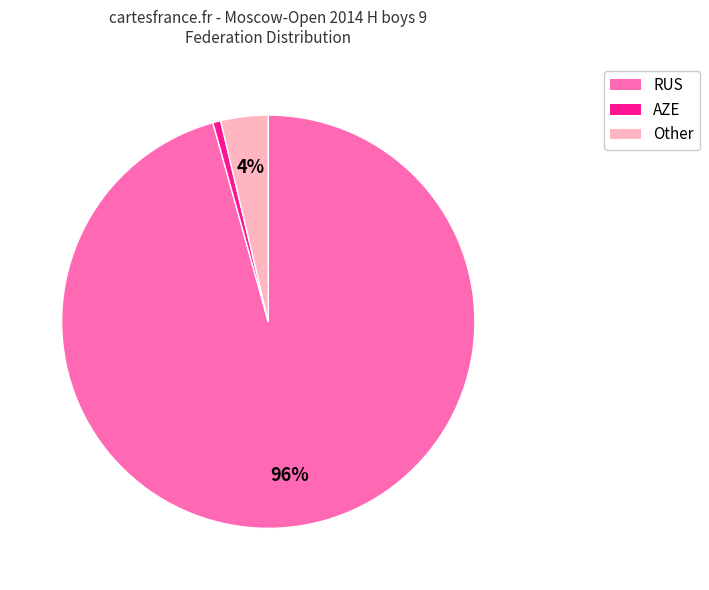

How many segments does this pie chart have?

3